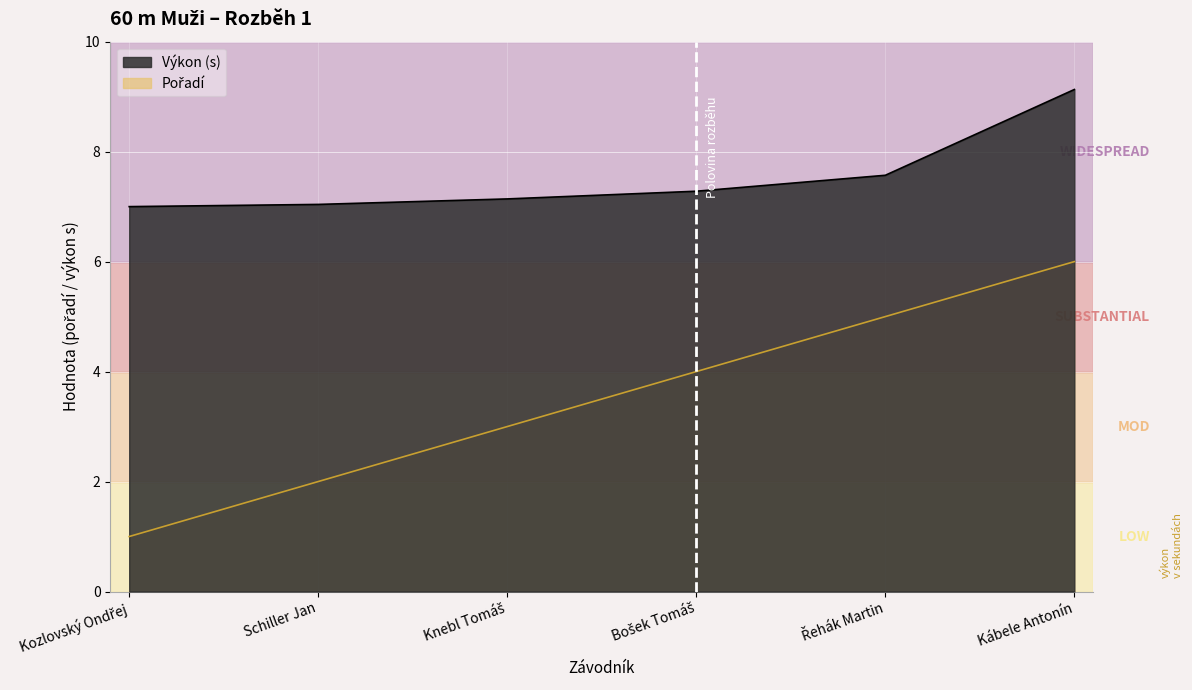

How many values in the Pořadí series are below 4?

3